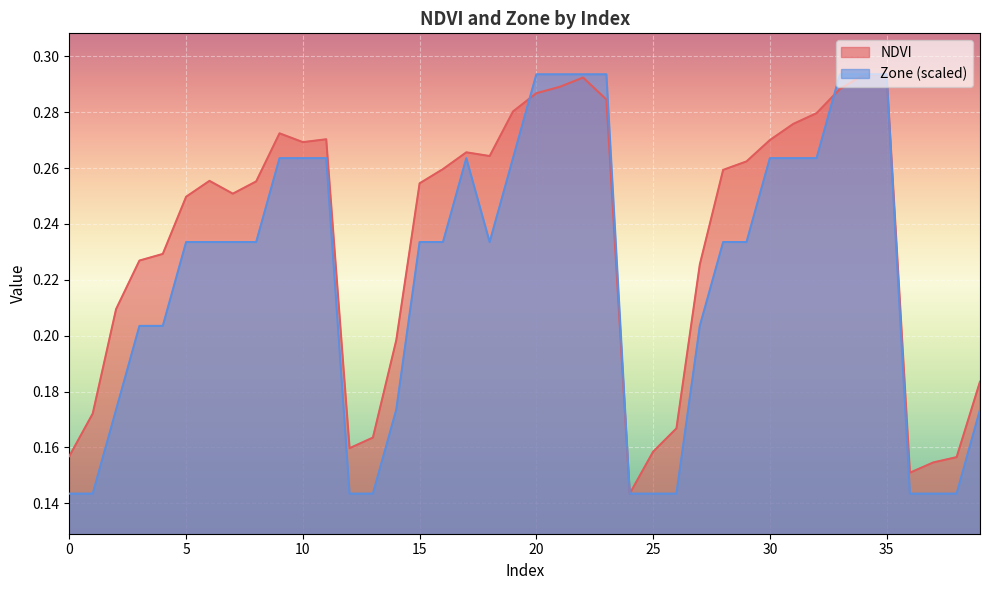

How many data points does each series have?

40